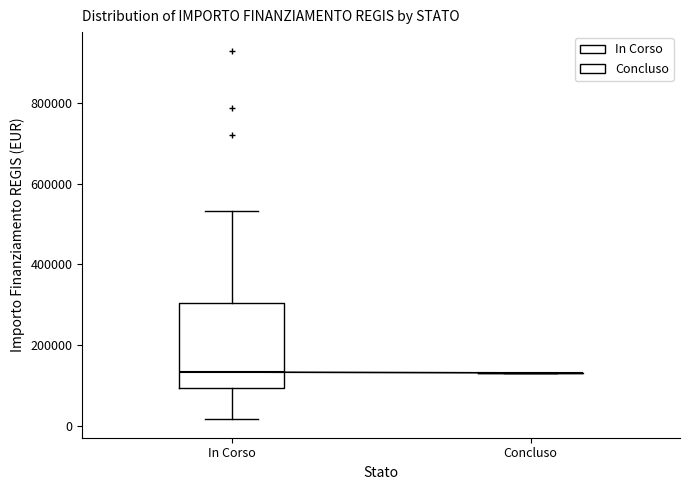

Reading left to right, transcribe this box plot: for each box, give where its median line is, the range the box spans, and where its two whiskers end, as read against the y-axis. The values are not printed on the chart, so give them approximately, as read against the axis.

In Corso: median 140000, box 100000 to 300000, whiskers 20000 to 540000
Concluso: box collapsed to a line at 140000, whiskers 140000 to 140000